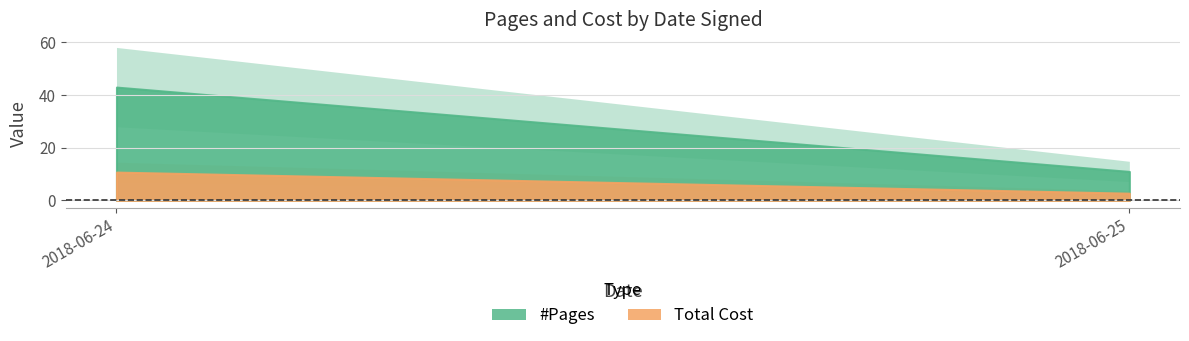

What is the highest value of the #Pages series?

43.0